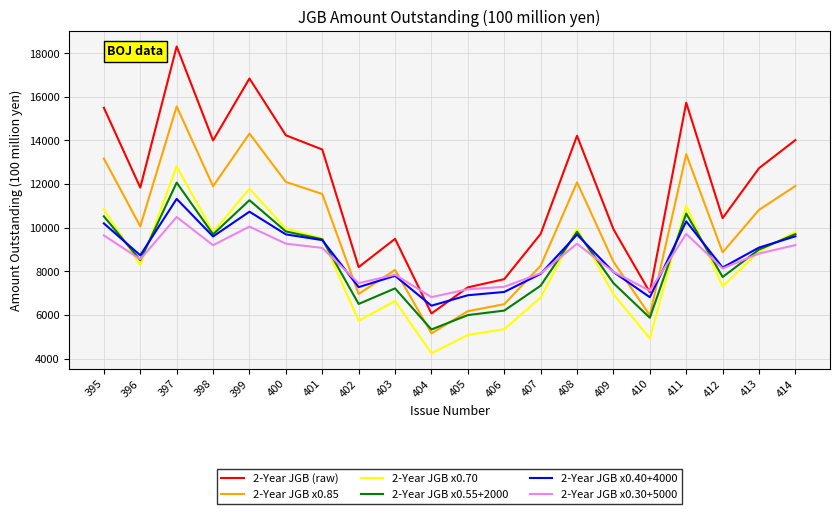

At which label does 2-Year JGB x0.40+4000 reach its minimum?

404